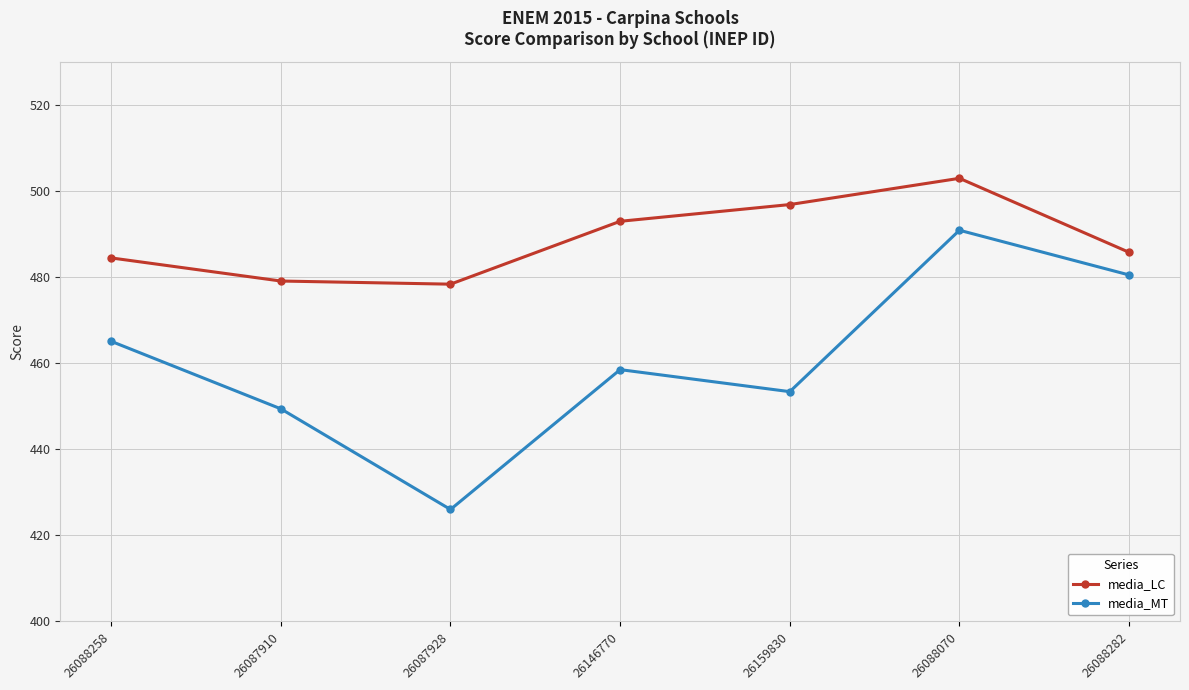

The media_LC series shows 863.6 at 26159830. True or false?

False